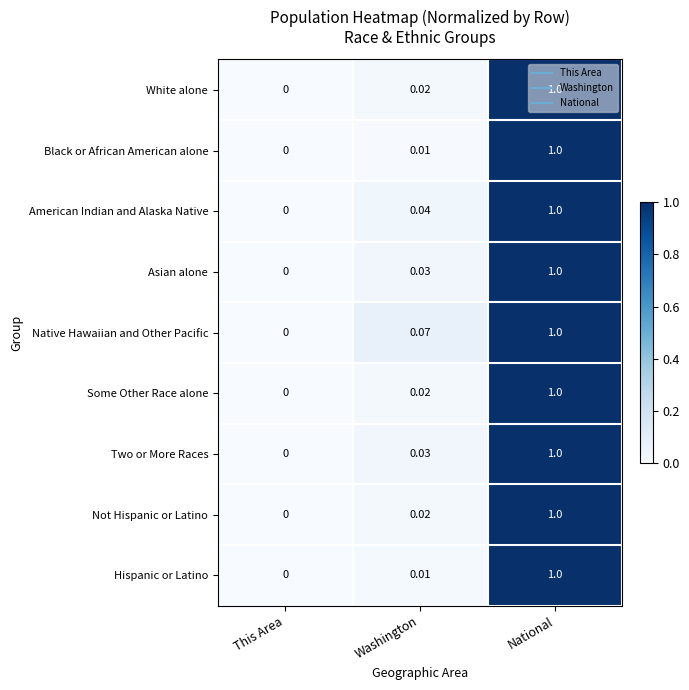

At which label is Hispanic or Latino closest to 0?

This Area